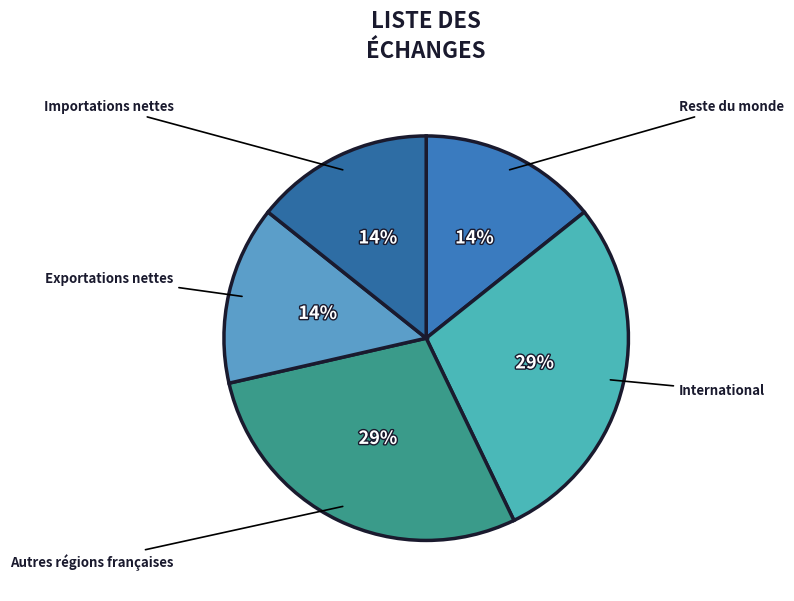

How many slices are in this pie chart?

5